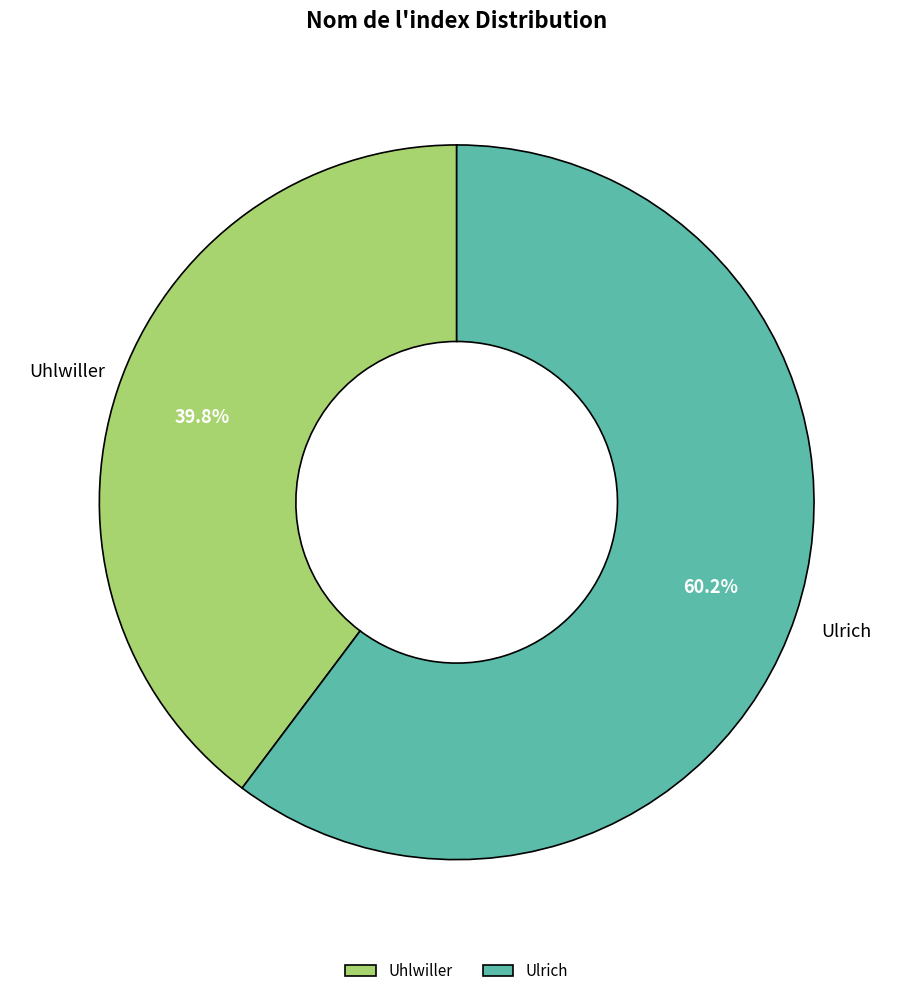

The Uhlwiller slice represents 40% of the pie. True or false?

True